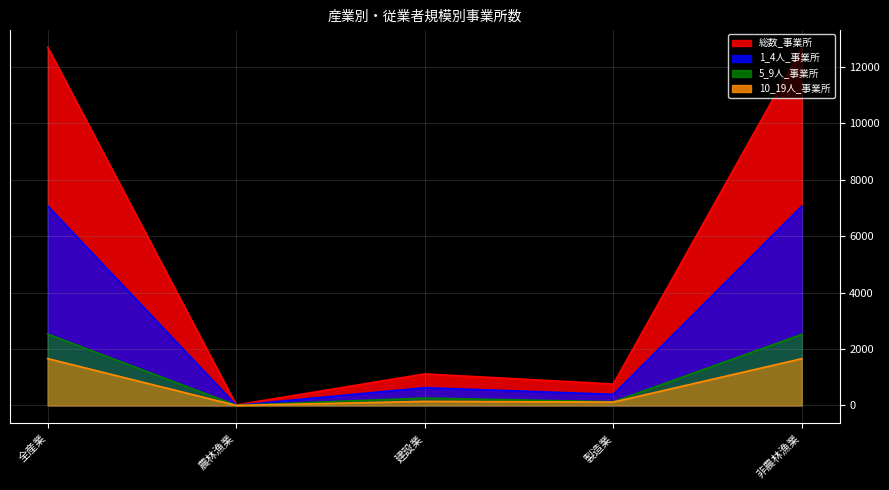

Rank the series by their maximum value, from highest to lowest.

総数_事業所, 1_4人_事業所, 5_9人_事業所, 10_19人_事業所